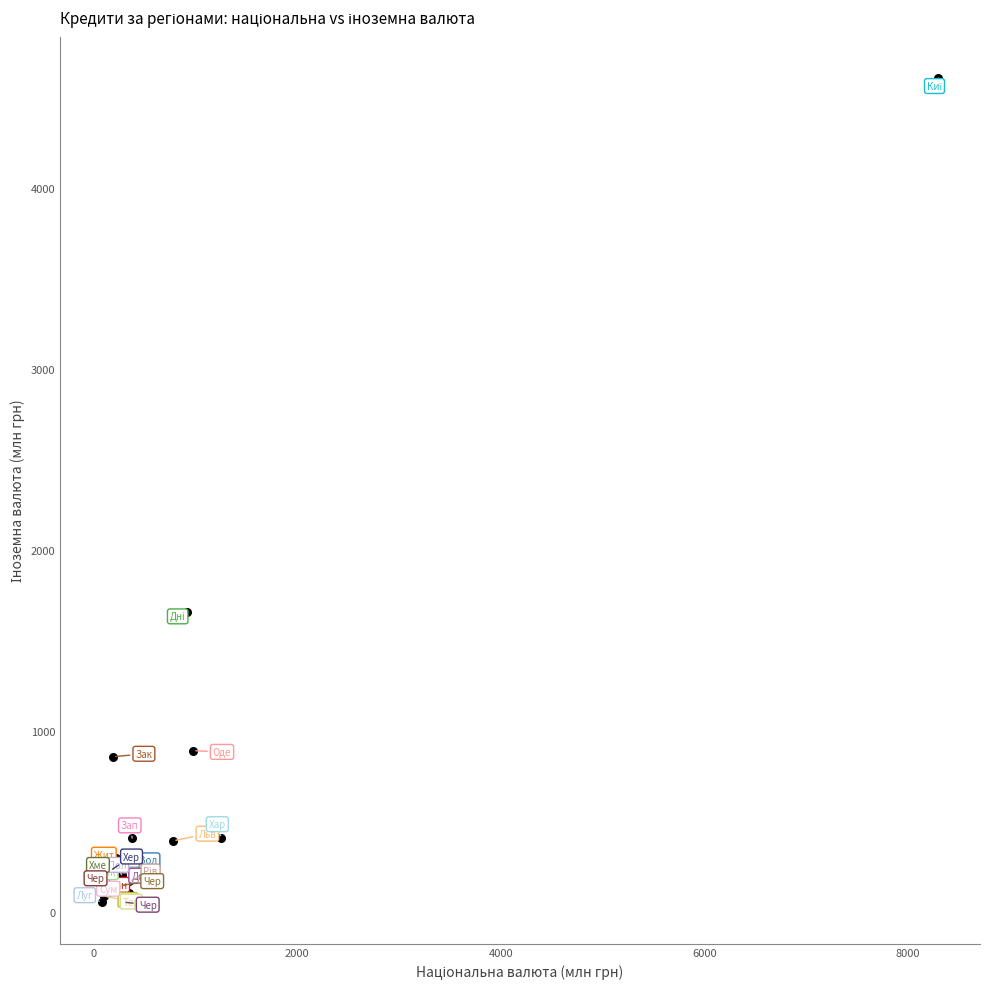

What Y value in the scatter plot is closest to 2333?

1657.3